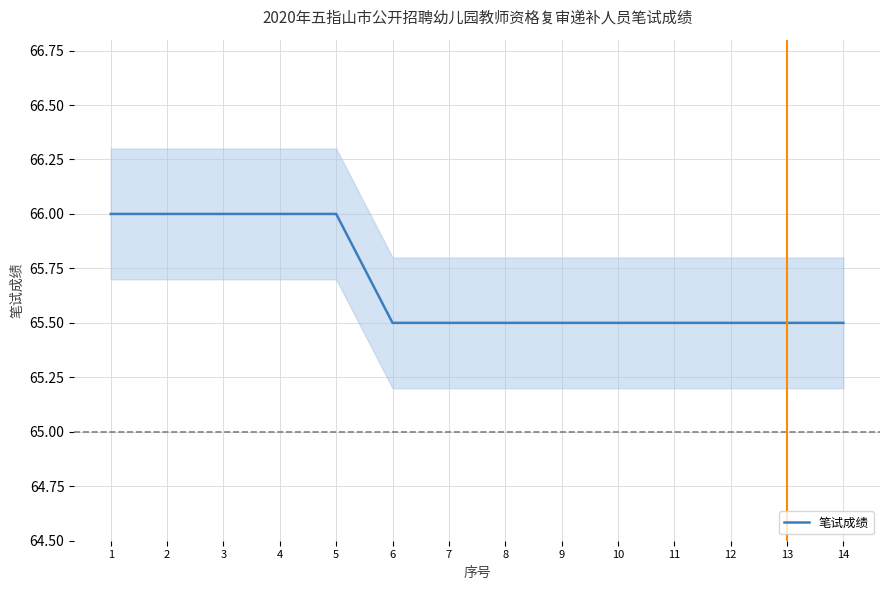

Reading left to right, list all the values displayed in this chart.

1=66.0	2=66.0	3=66.0	4=66.0	5=66.0	6=65.5	7=65.5	8=65.5	9=65.5	10=65.5	11=65.5	12=65.5	13=65.5	14=65.5